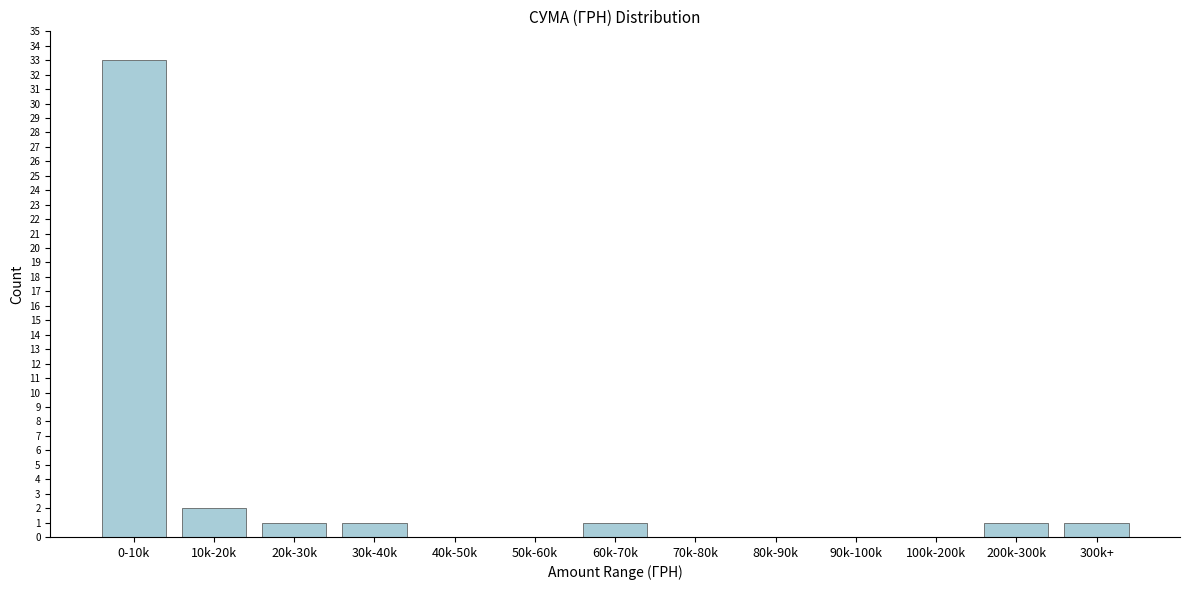

Reading left to right, transcribe all the data shown in this chart.

0-10k=33	10k-20k=2	20k-30k=1	30k-40k=1	40k-50k=0	50k-60k=0	60k-70k=1	70k-80k=0	80k-90k=0	90k-100k=0	100k-200k=0	200k-300k=1	300k+=1